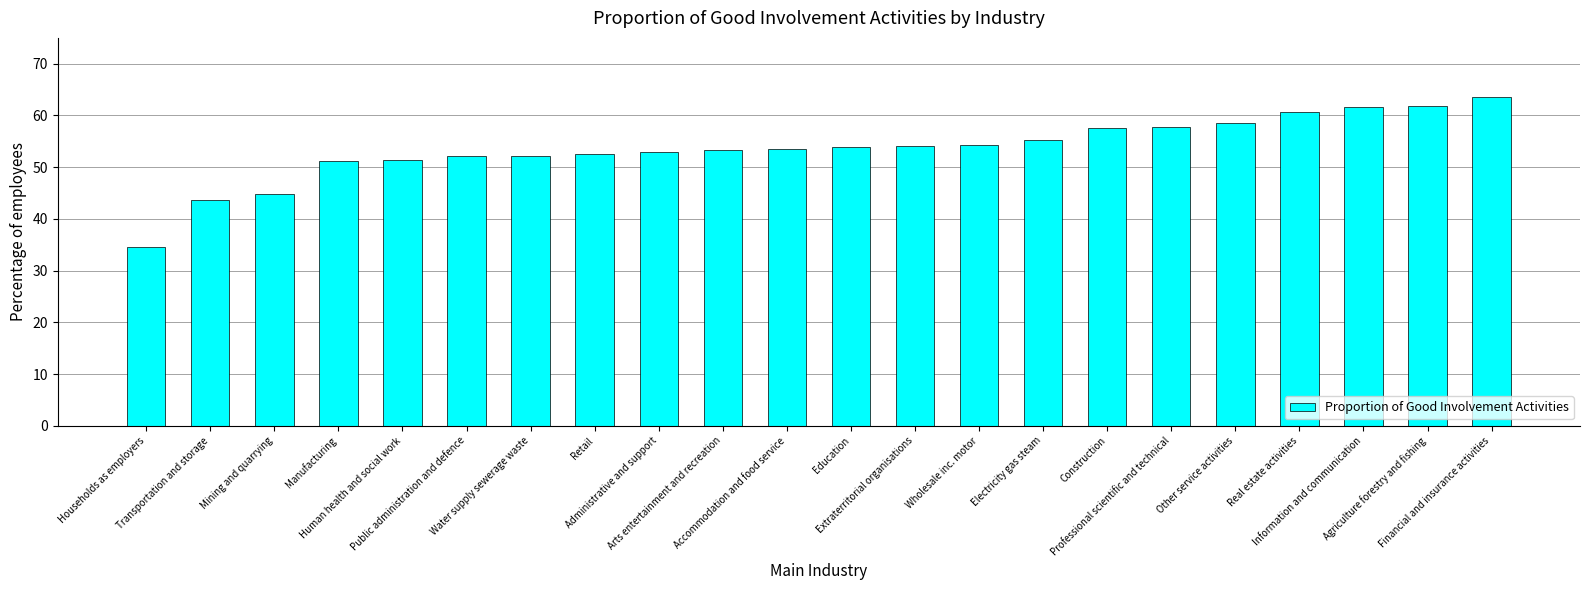

What is the sum of all values?

1180.9